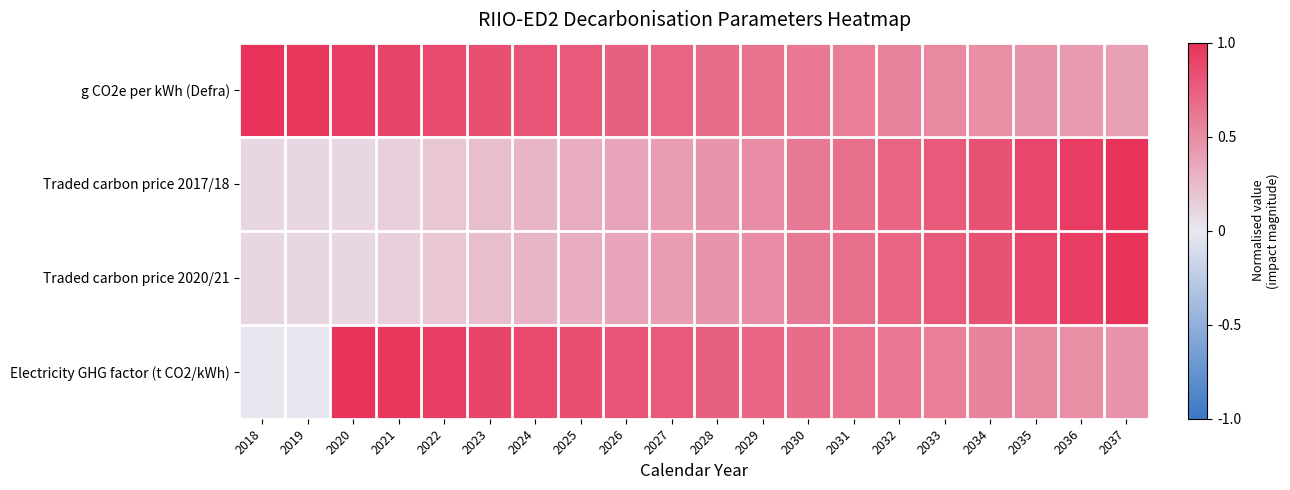

What is the total value across all series at 2033?

2.7